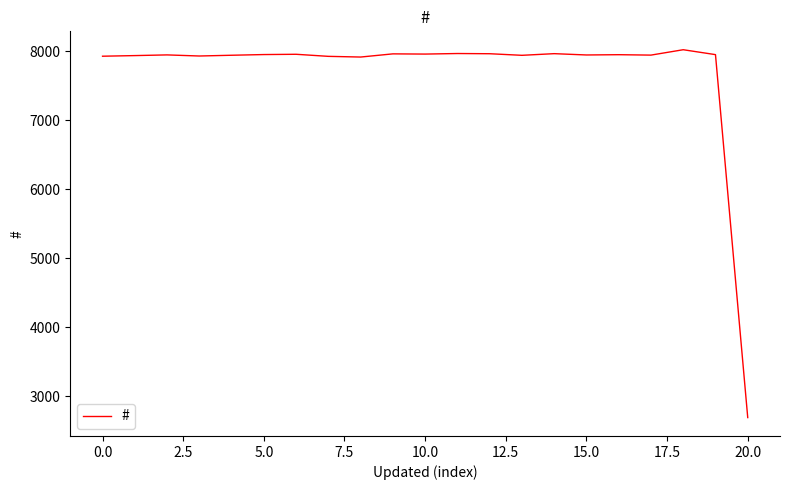

What is the difference between the maximum and minimum values?

5330